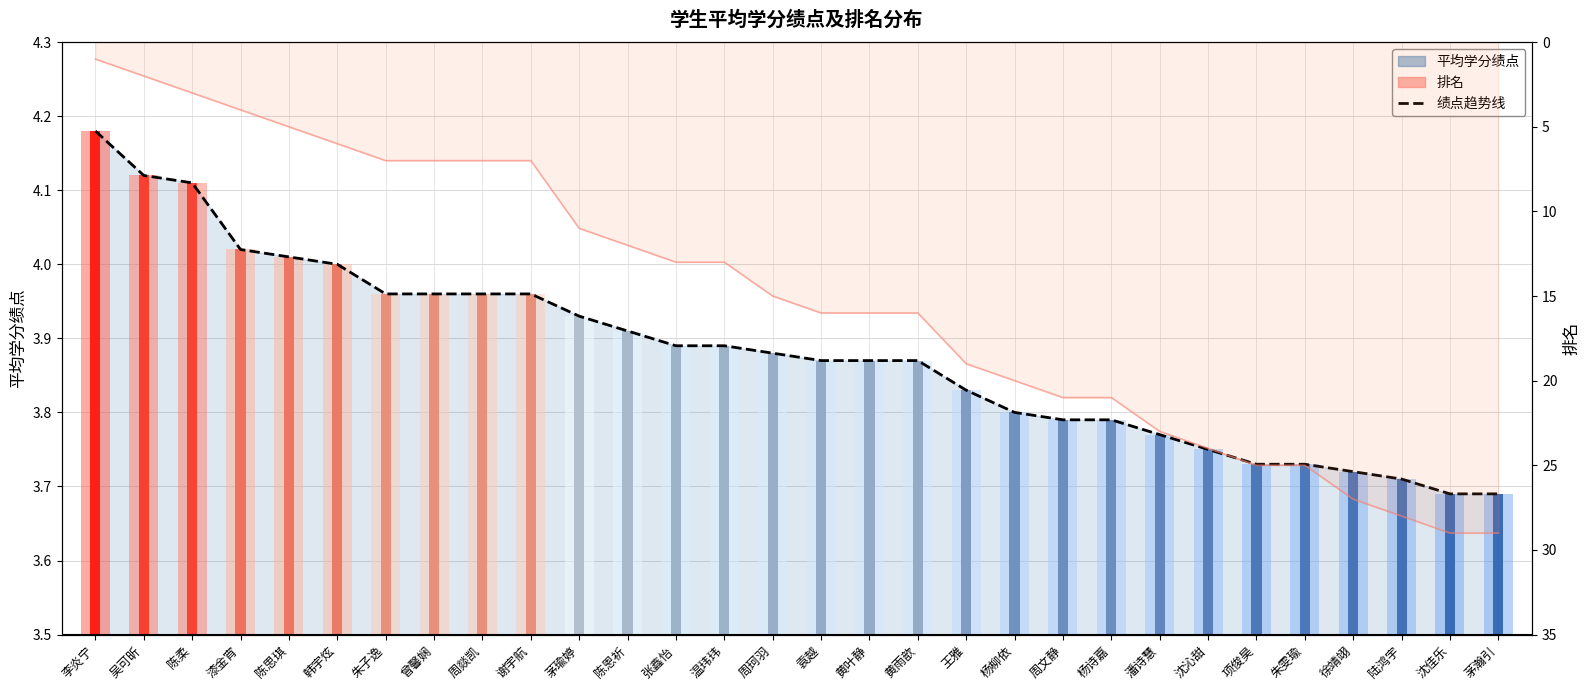

What is the greatest value displayed?

29.0